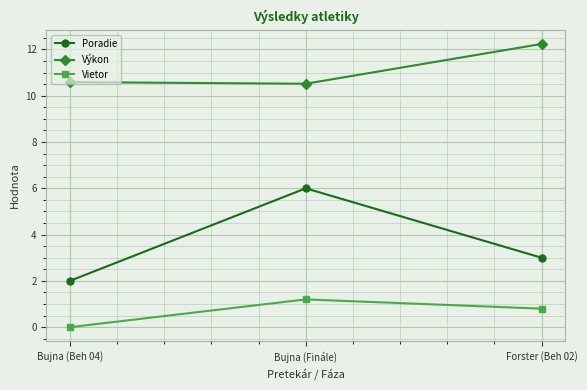

What are all the series names shown in the legend?

Poradie, Výkon, Vietor